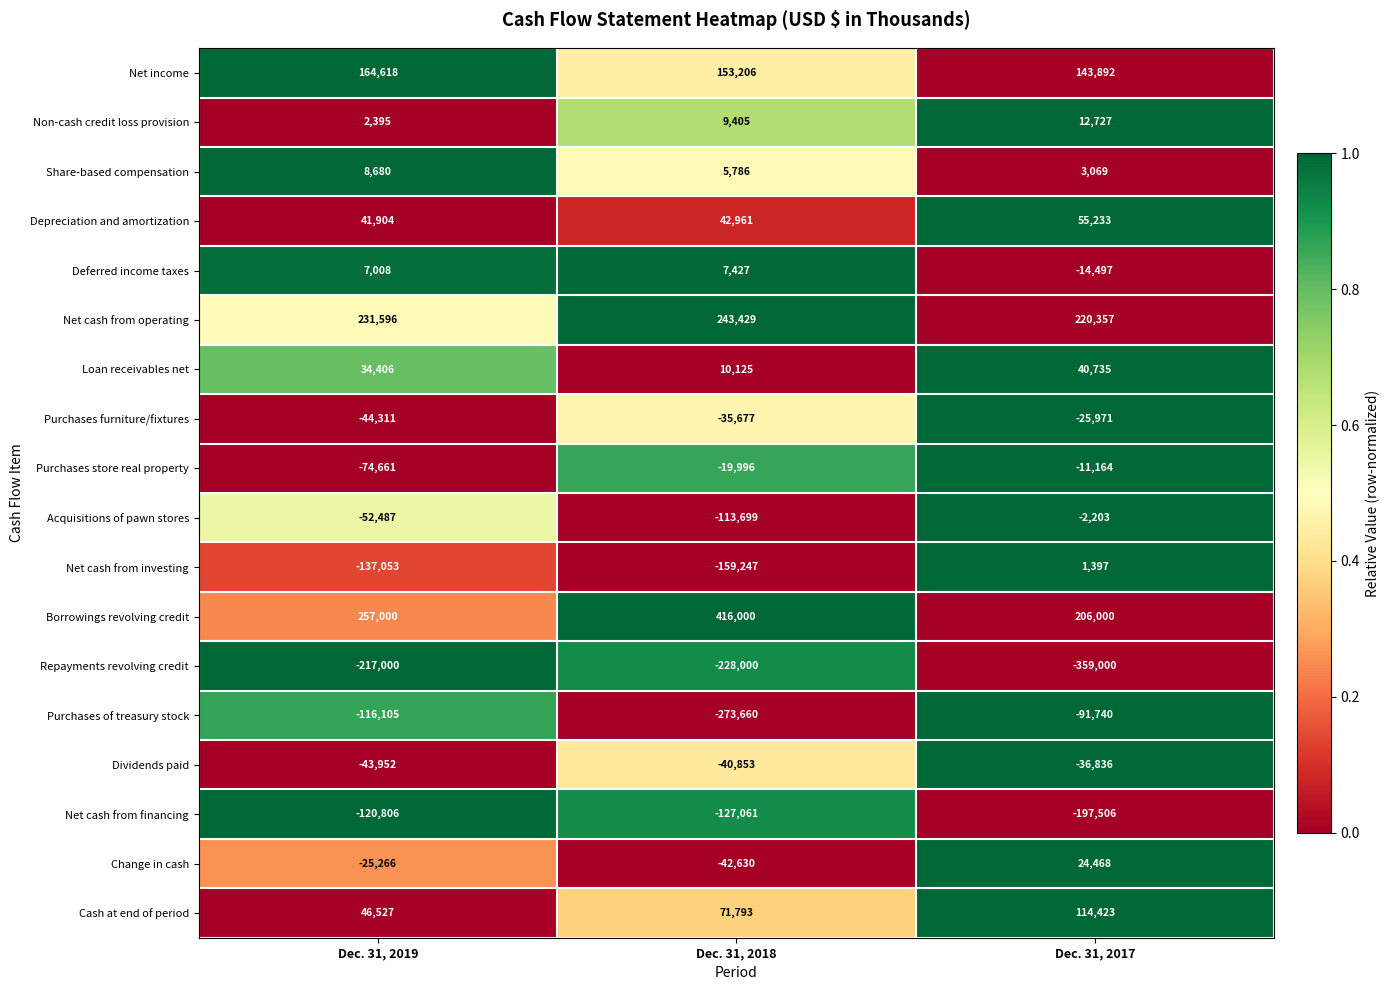

At which category is the sum across all series the highest?

Dec. 31, 2017